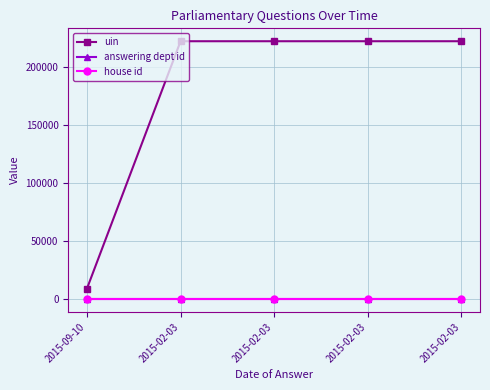

The answering dept id series shows 11 at 2015-02-03. True or false?

False